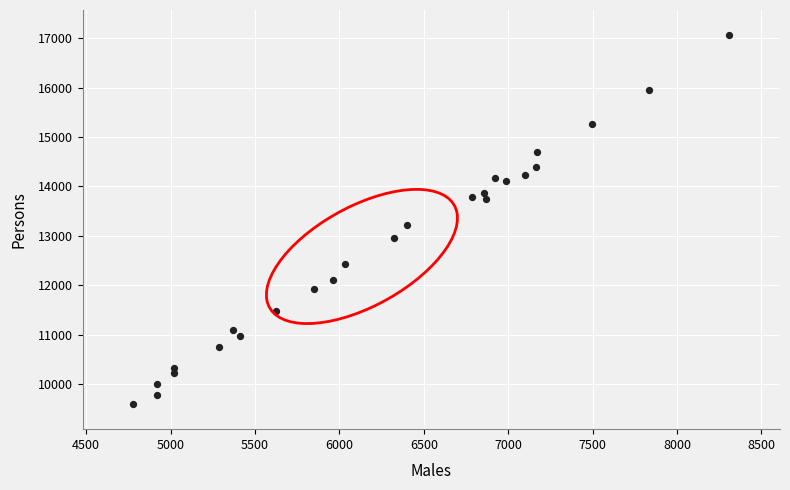

What is the range of Y values (max minus min)?

7479